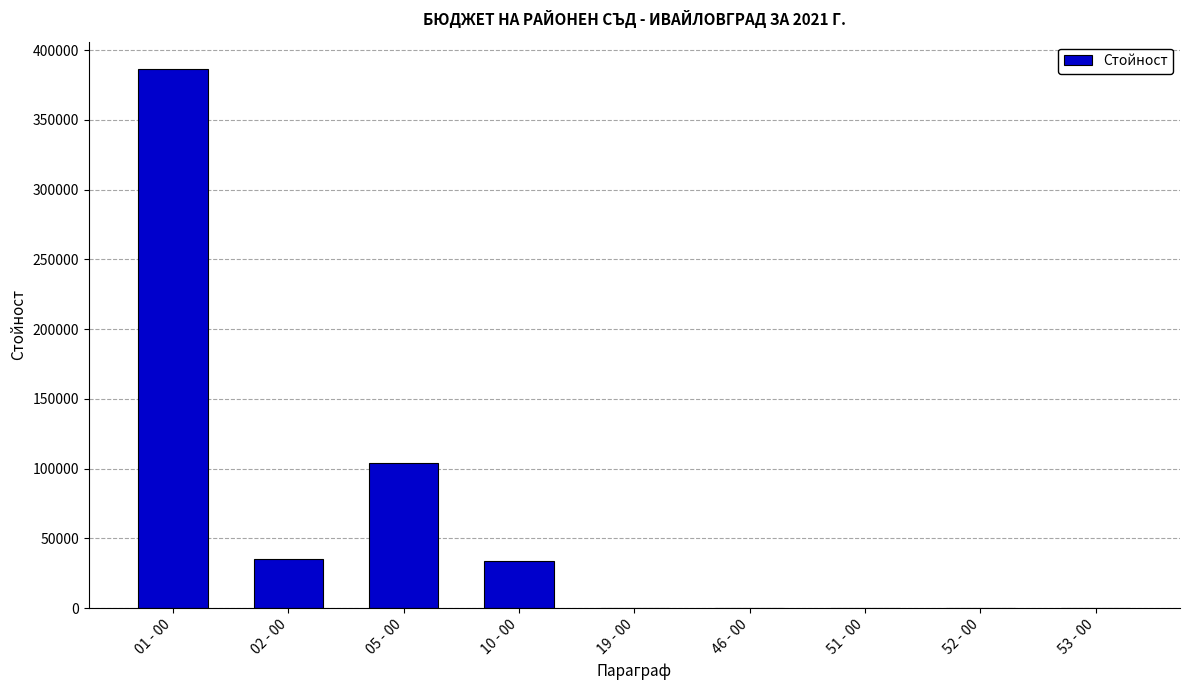

True or false: the data shows 103879 at 05 - 00.

True